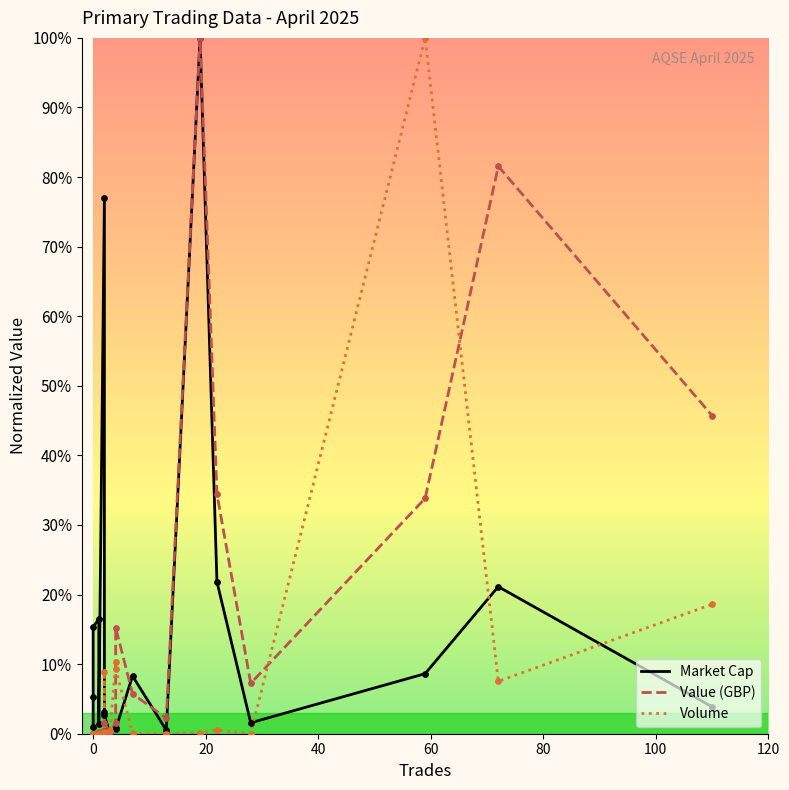

Which series has the widest spread of Y values?

Market Cap